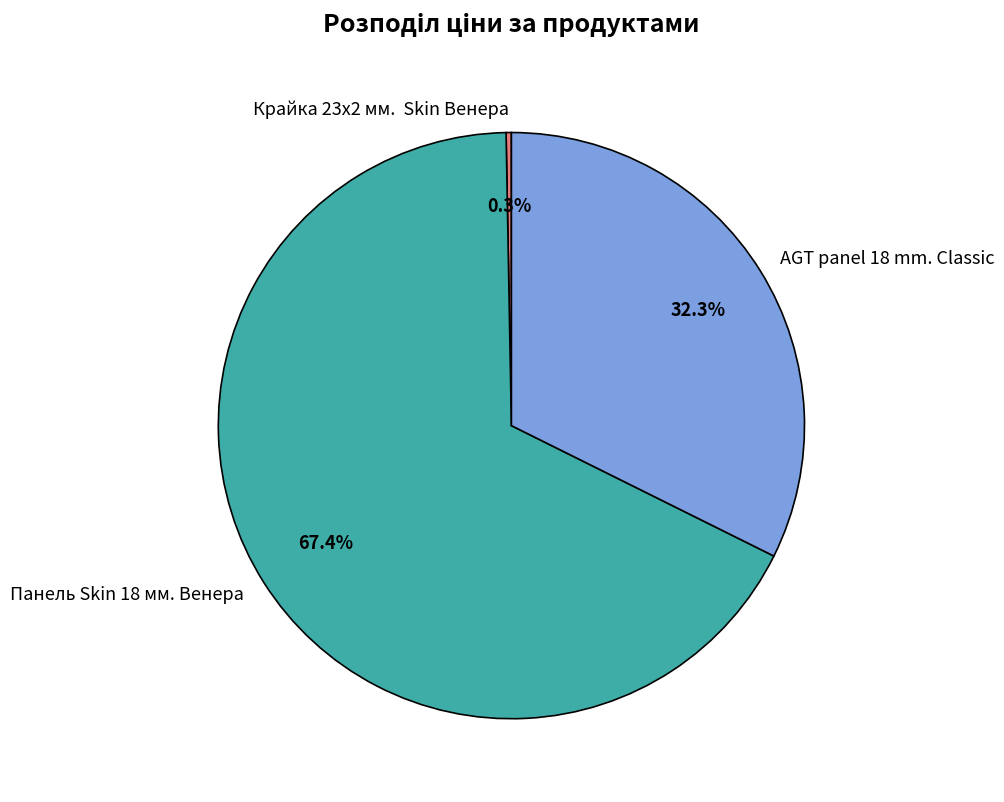

Which category has the biggest portion of the pie?

Панель Skin 18 мм. Венера